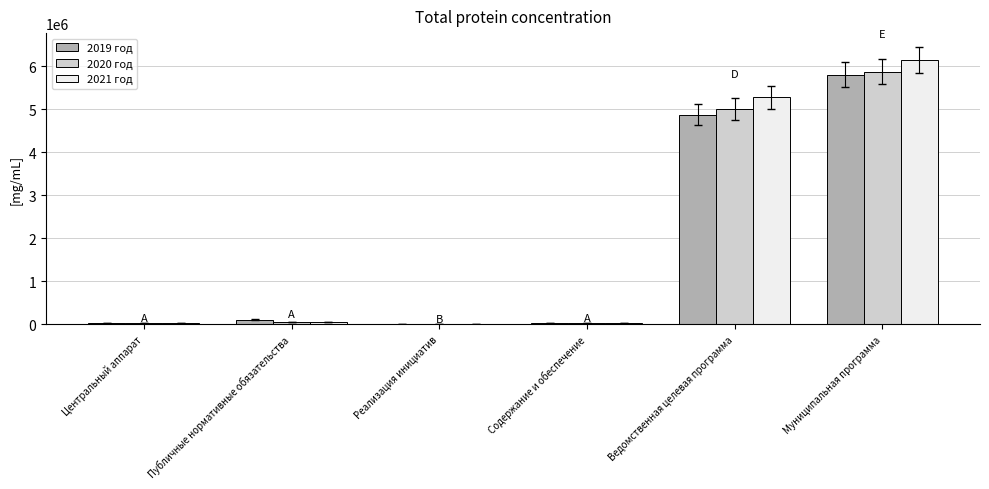

Count the number of categories in the chart.

6